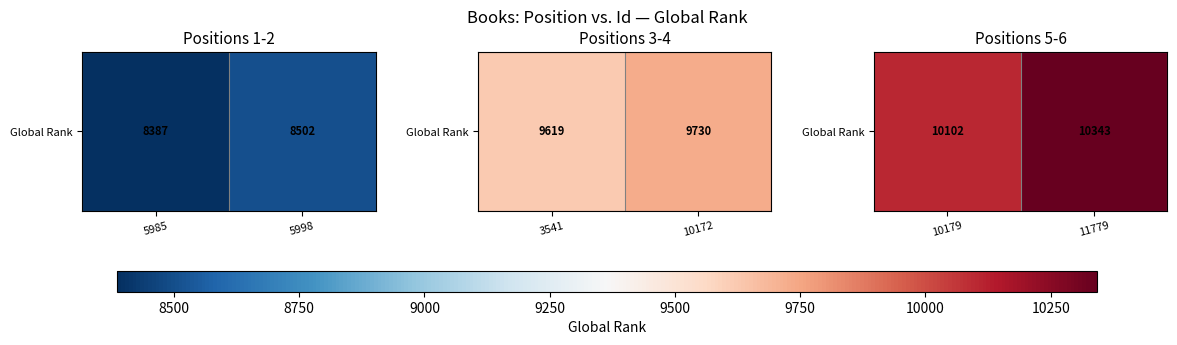

Approximately how many times larger is the value at 10179 compared to 11779?

1.0